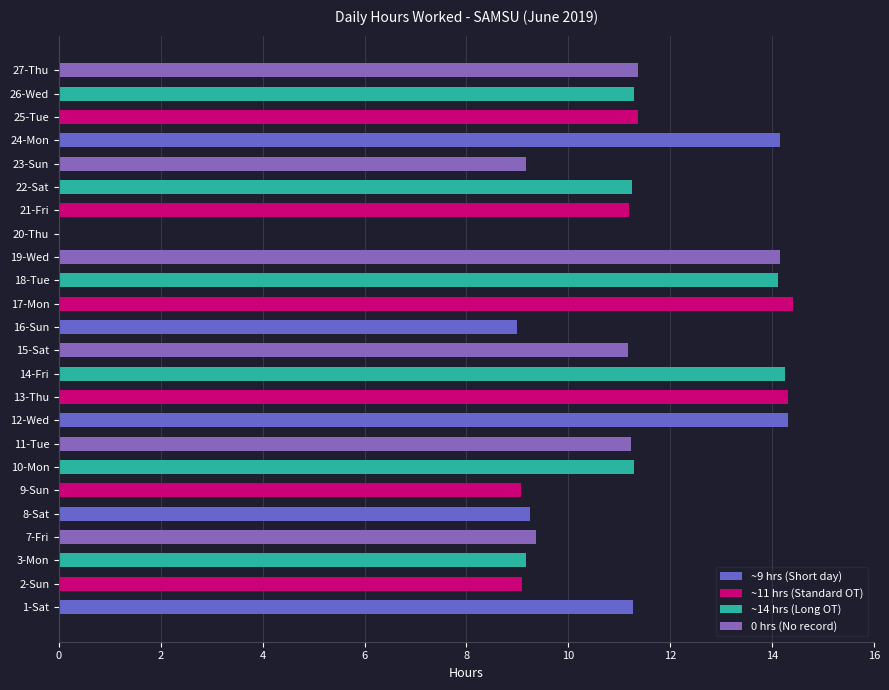

True or false: the data shows 7.3 at 14-Fri.

False